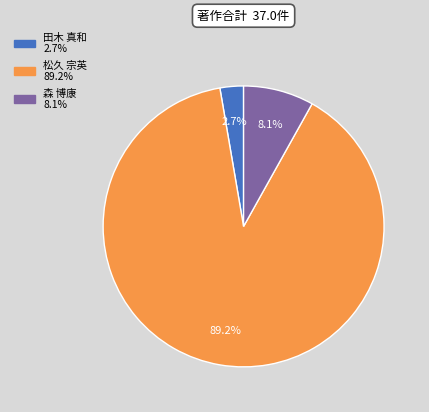

Does any single category account for the majority?

Yes